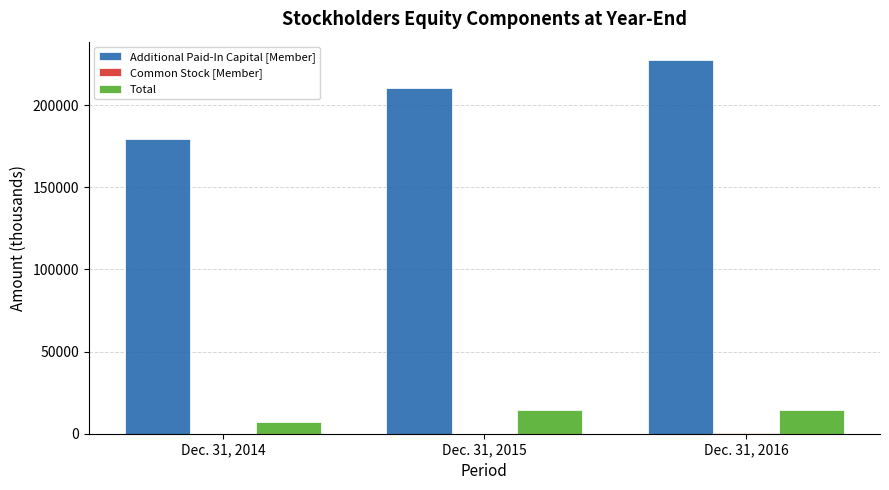

The value of Total at Dec. 31, 2014 is 6907. True or false?

True